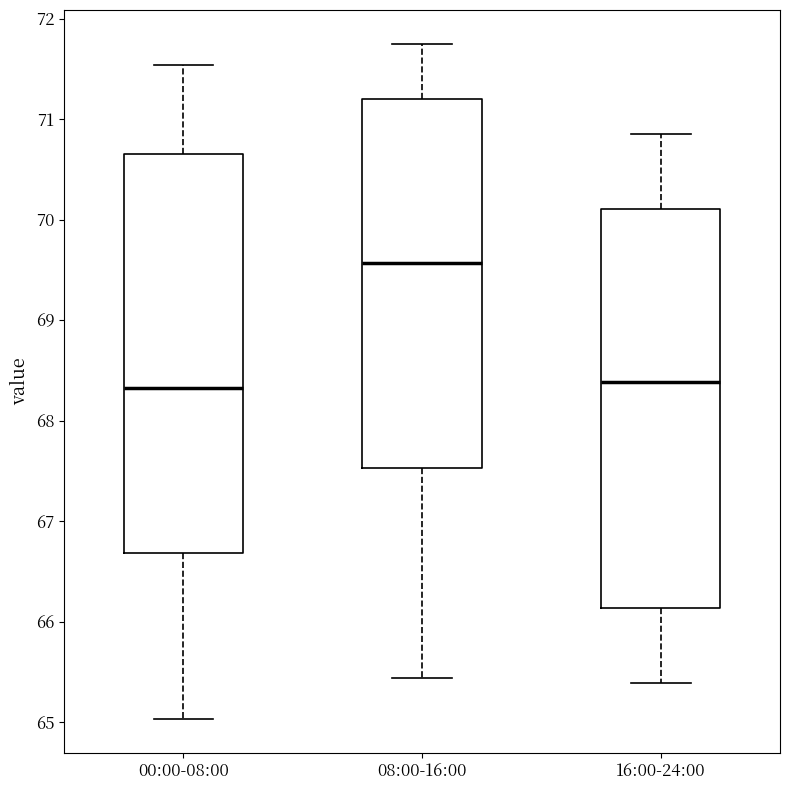

Where does the median line of the box for 16:00-24:00 sit on the y-axis? The values are not printed on the chart, so give them approximately, as read against the axis.

68.4